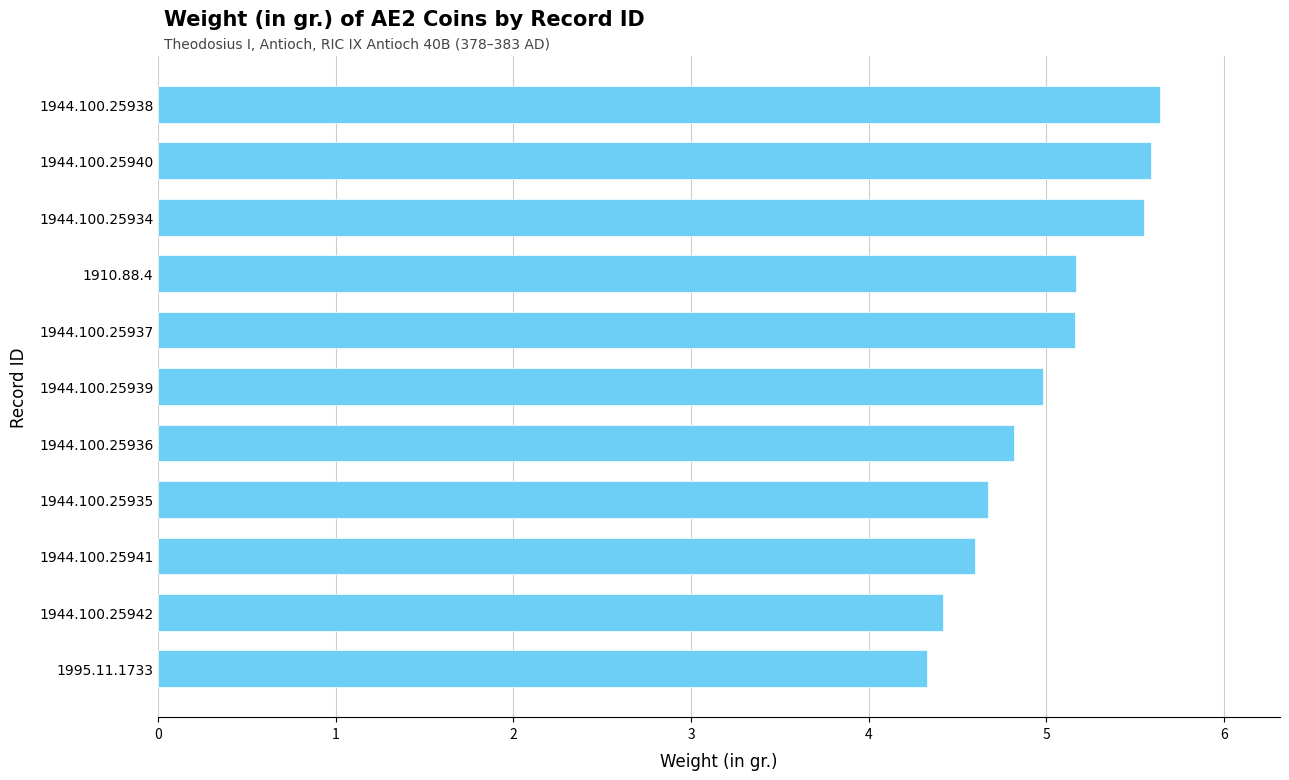

What position from the bottom is 1944.100.25935?

4